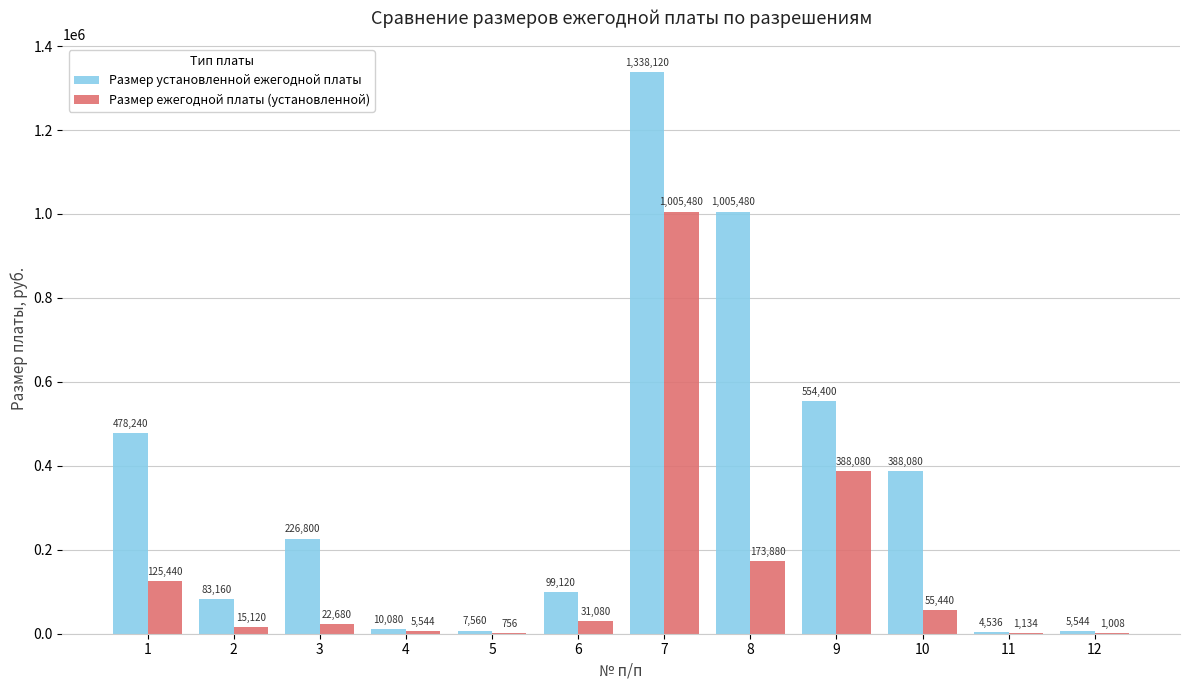

What is the highest value of the Размер ежегодной платы (установленной) series?

1005480